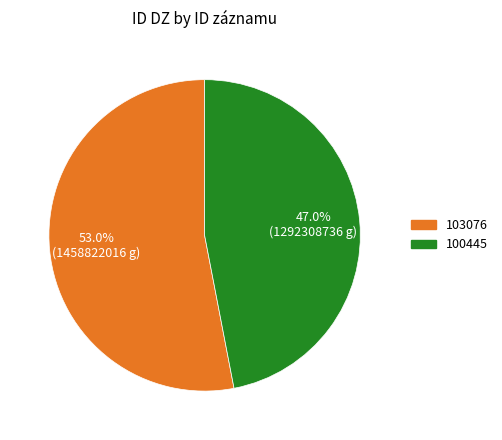

To the nearest percent, what is the combined percentage of 103076 and 100445?

100%